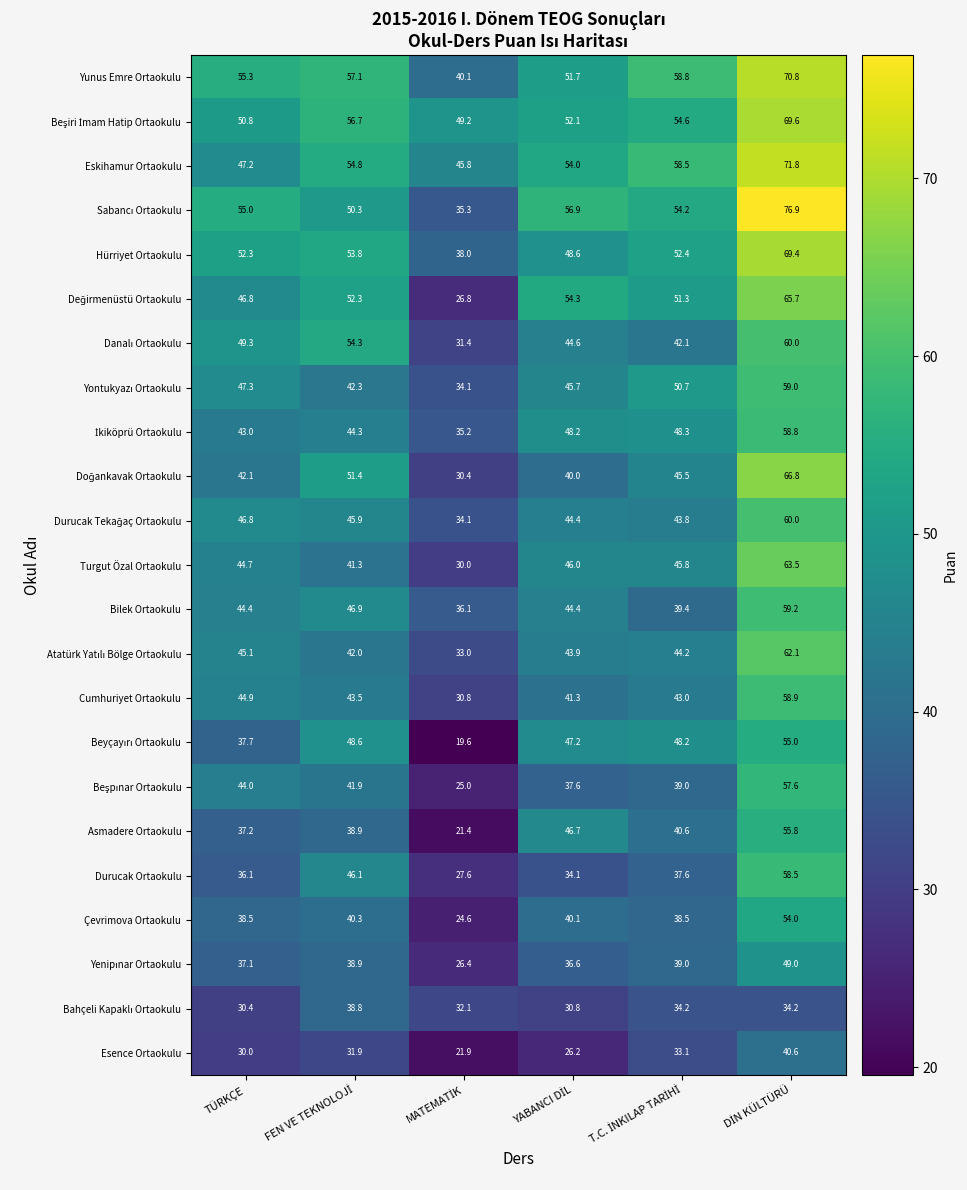

What is the smallest value displayed?

19.6